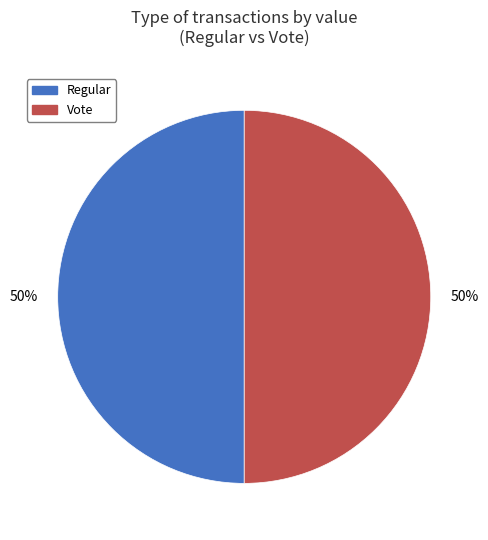

What is the ratio of the value at Vote to the value at Regular?

1.0